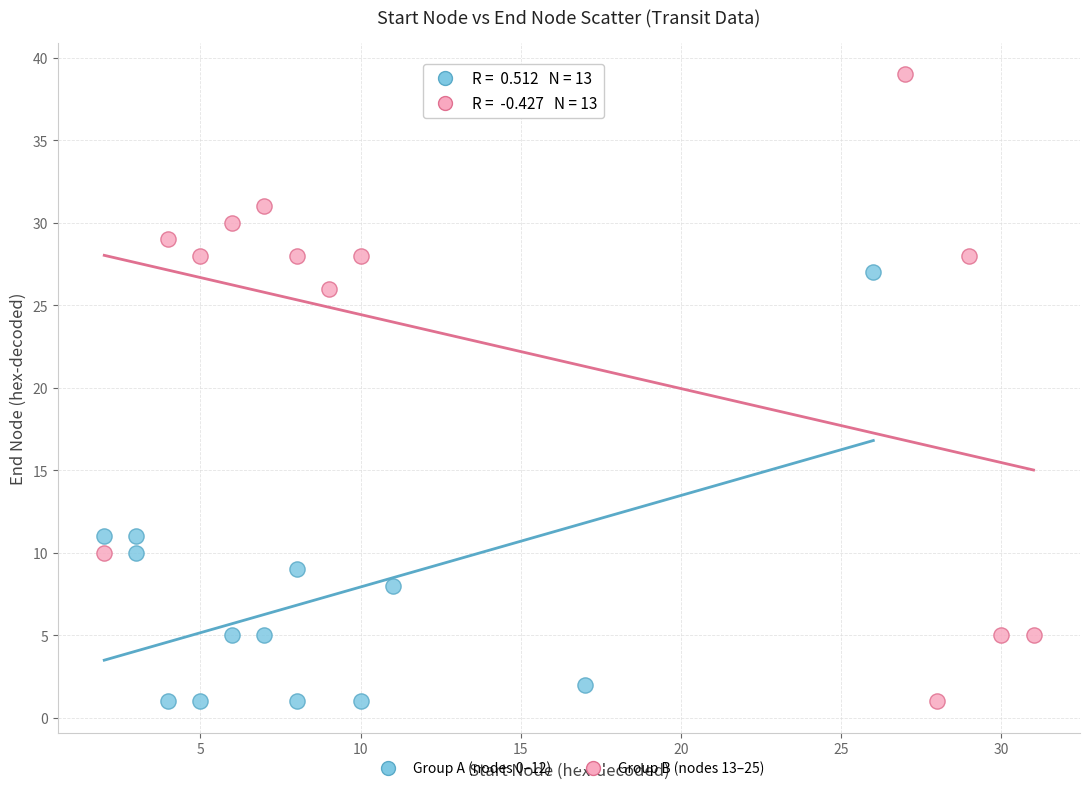

Which series contains the highest Y value?

Group B (nodes 13–25)